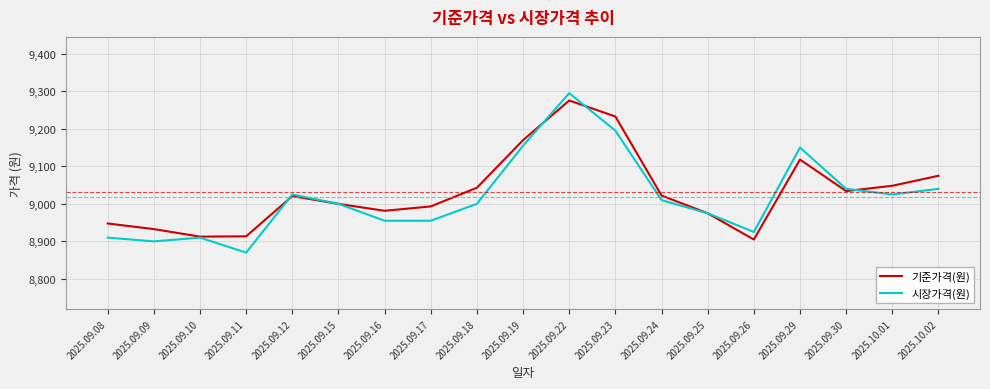

What is the sum of all 시장가격(원) values?

171335.0